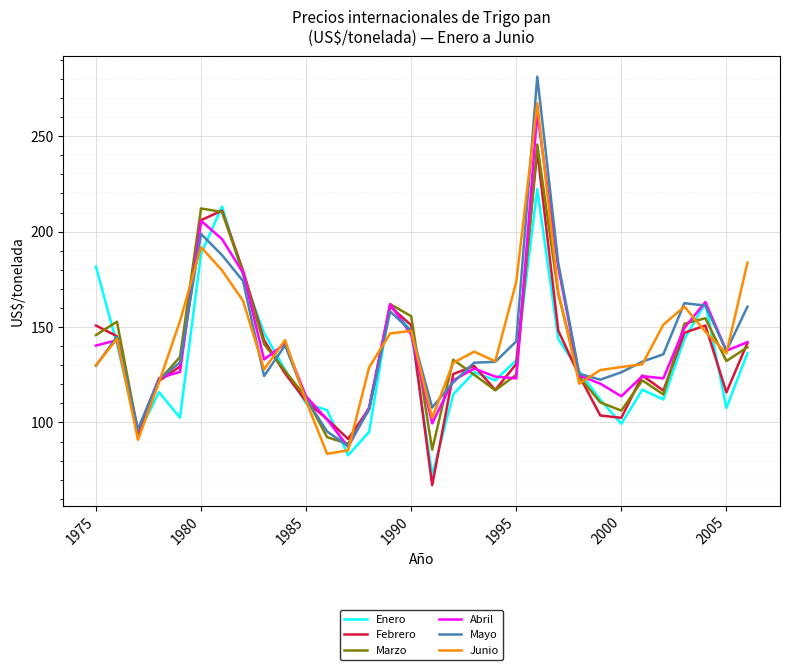

What are all the series names shown in the legend?

Enero, Febrero, Marzo, Abril, Mayo, Junio